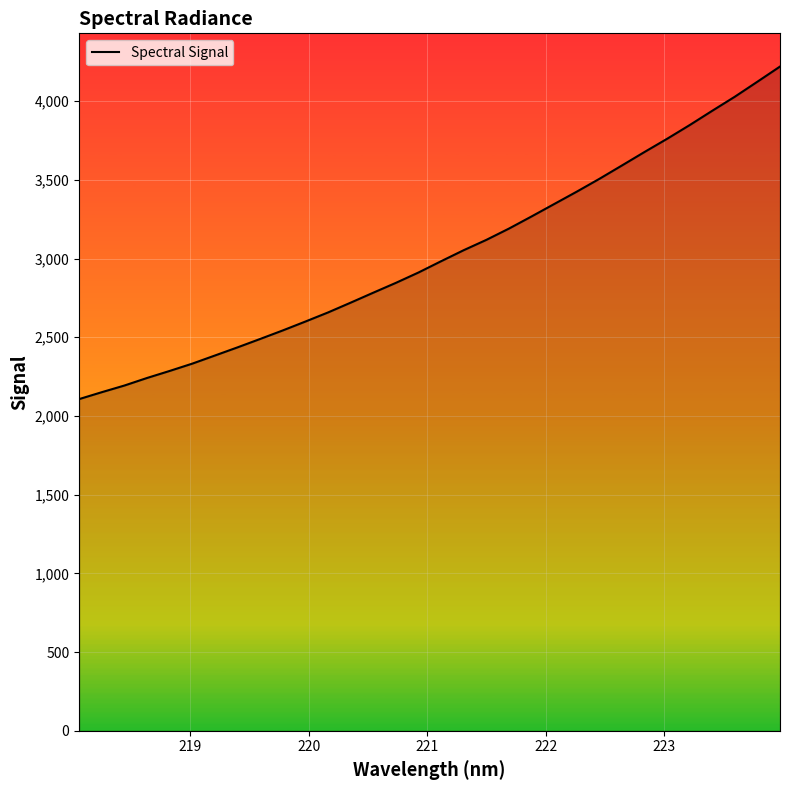

What is the difference between the maximum and minimum values?

2112.9